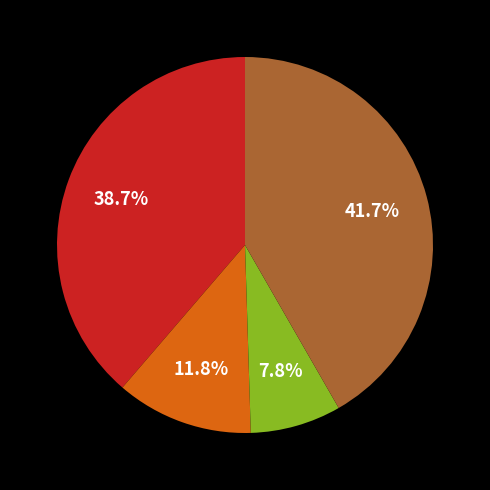

Does any single category account for the majority?

No